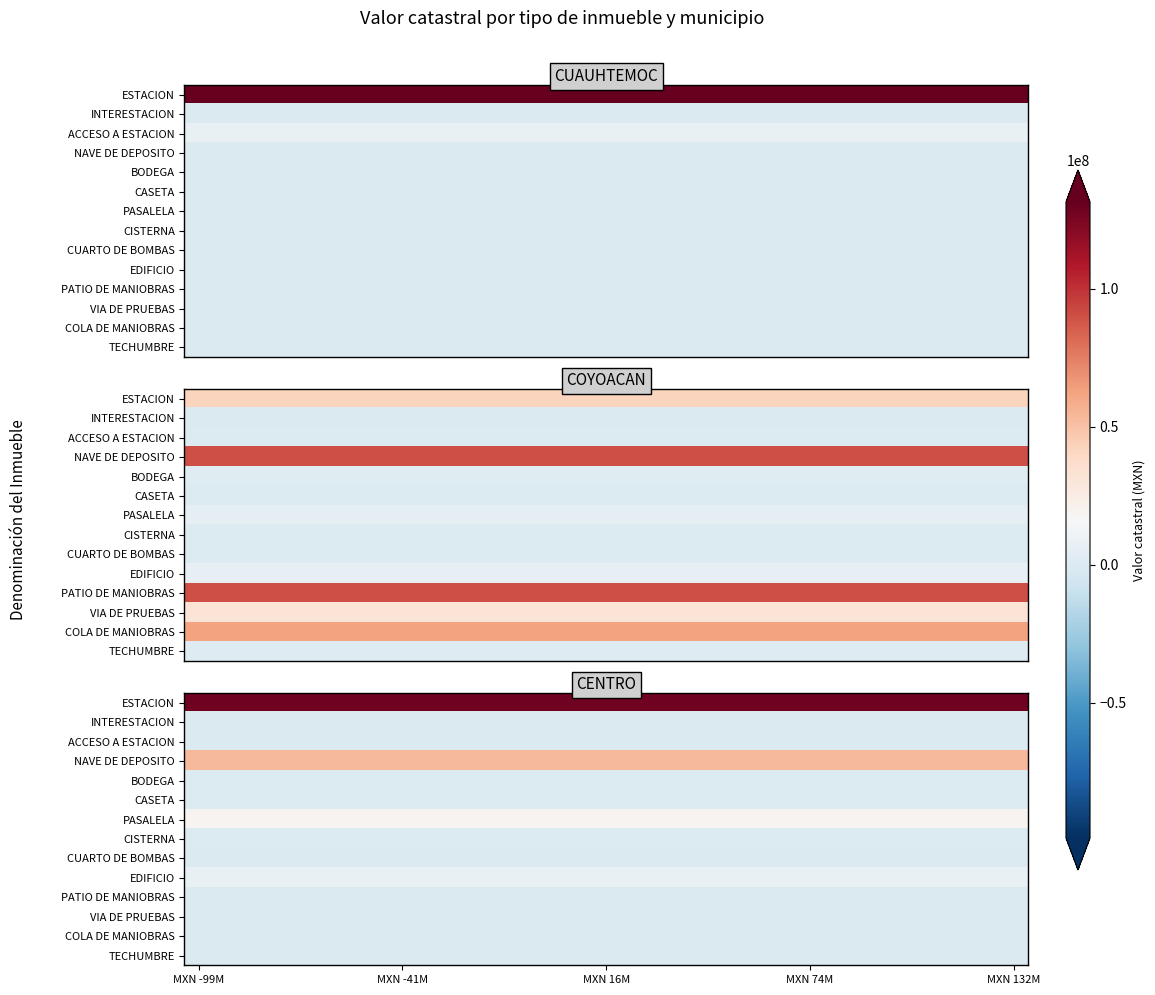

What is the greatest value displayed?

128064570.4